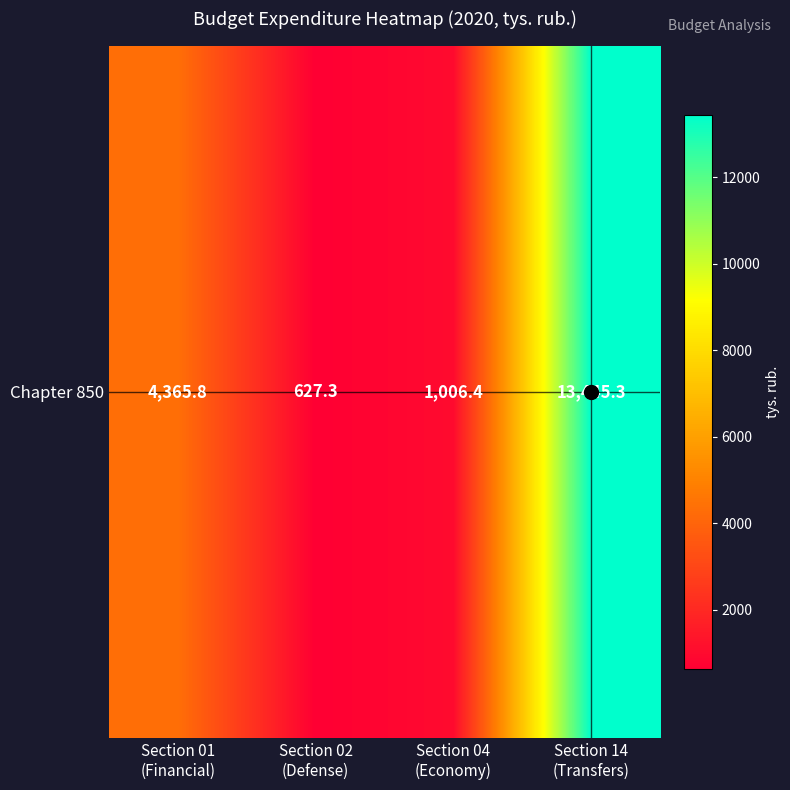

At which label does the data first exceed 4365?

Section 01
(Financial)